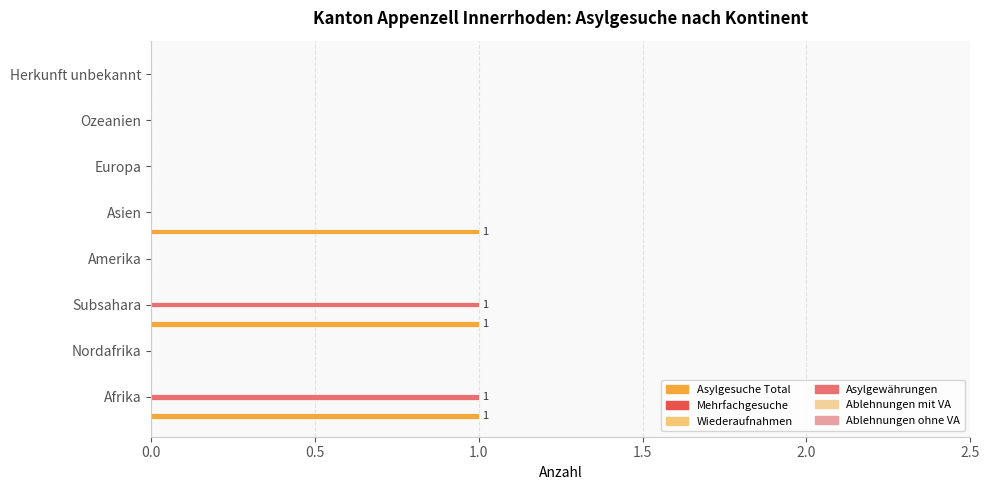

Count the Asylgesuche Total values in the range 0 to 1.

8